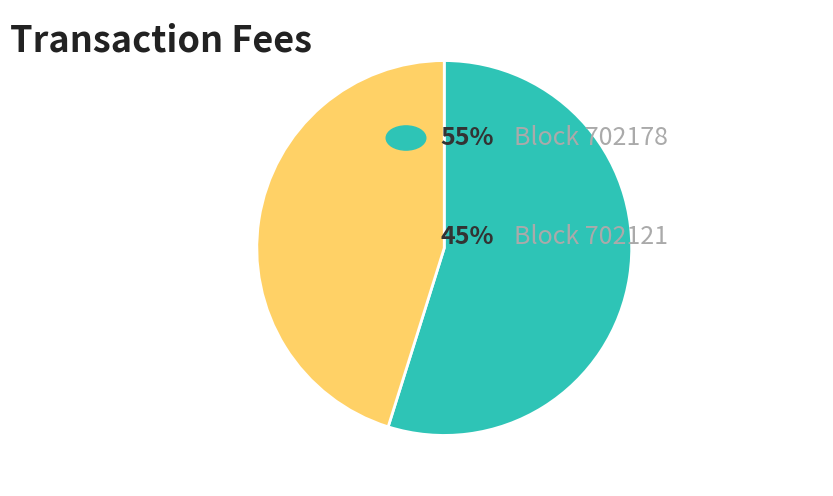

Is there any slice that represents more than half of the pie?

Yes